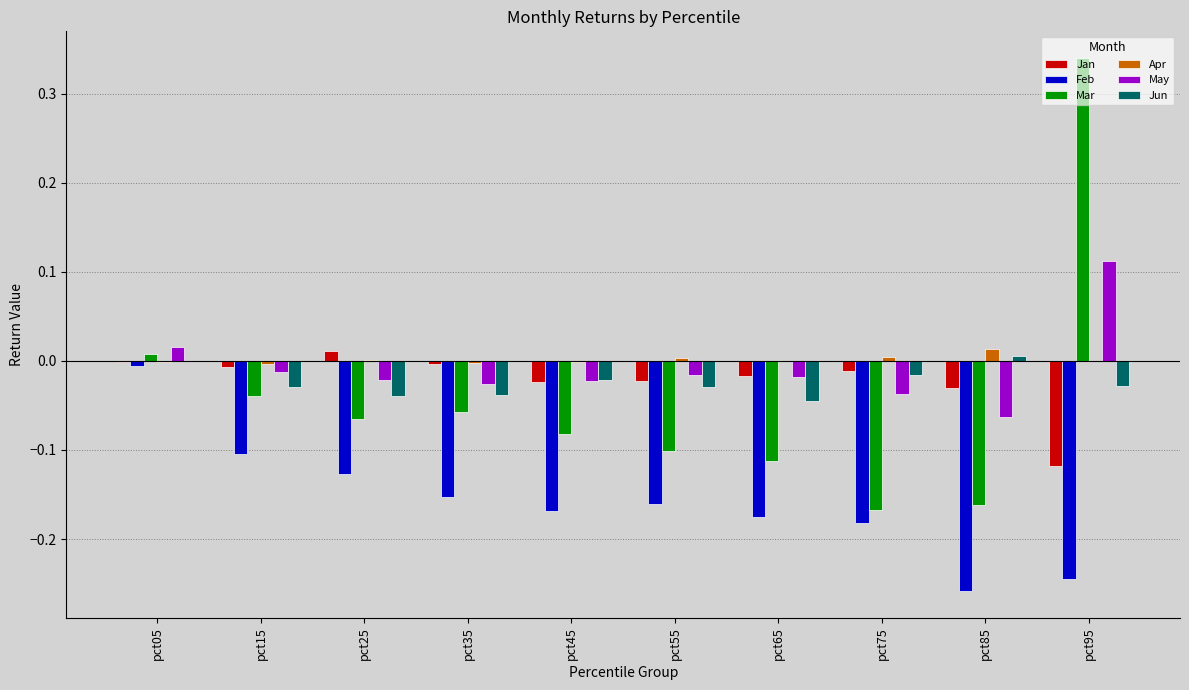

True or false: Apr has a value of 0.0 at pct25.

True